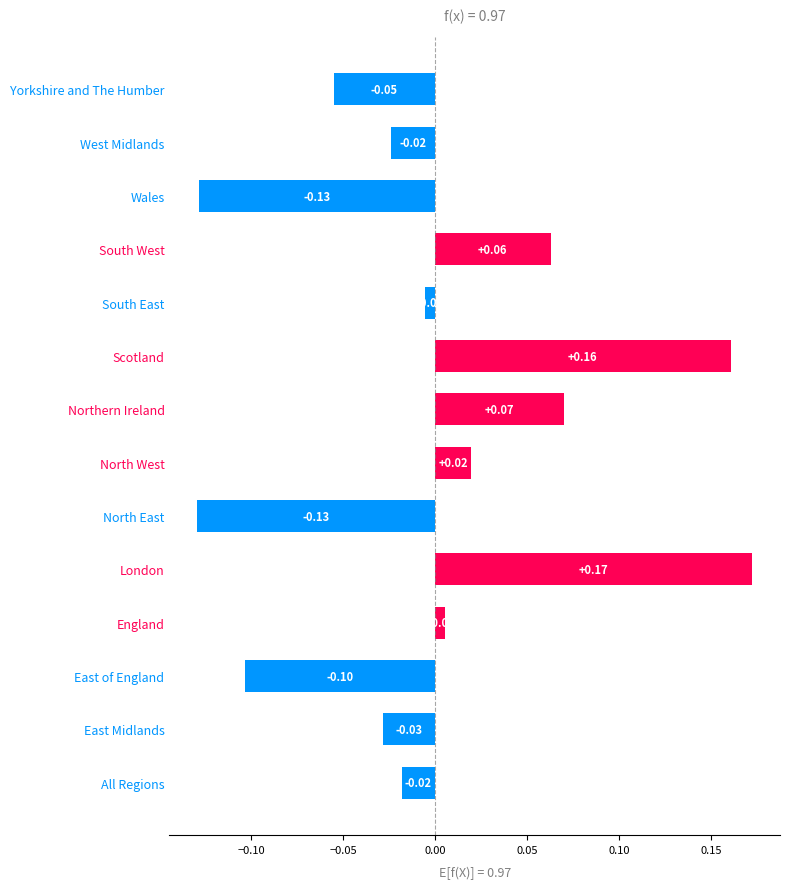

What is the difference between the second highest and minimum values?

0.3